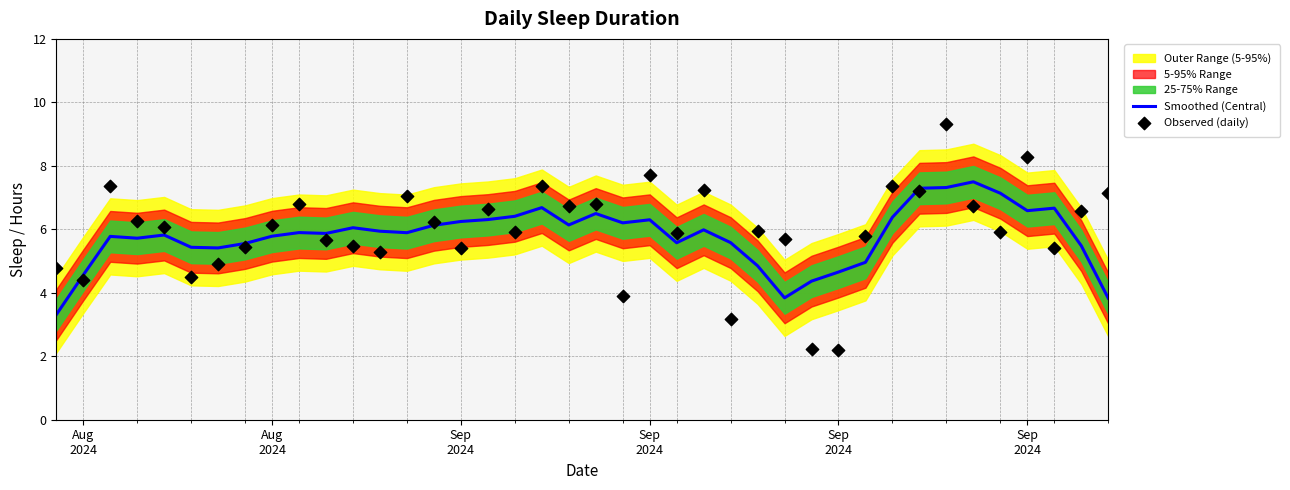

Which series contains the highest Y value?

Observed (daily)